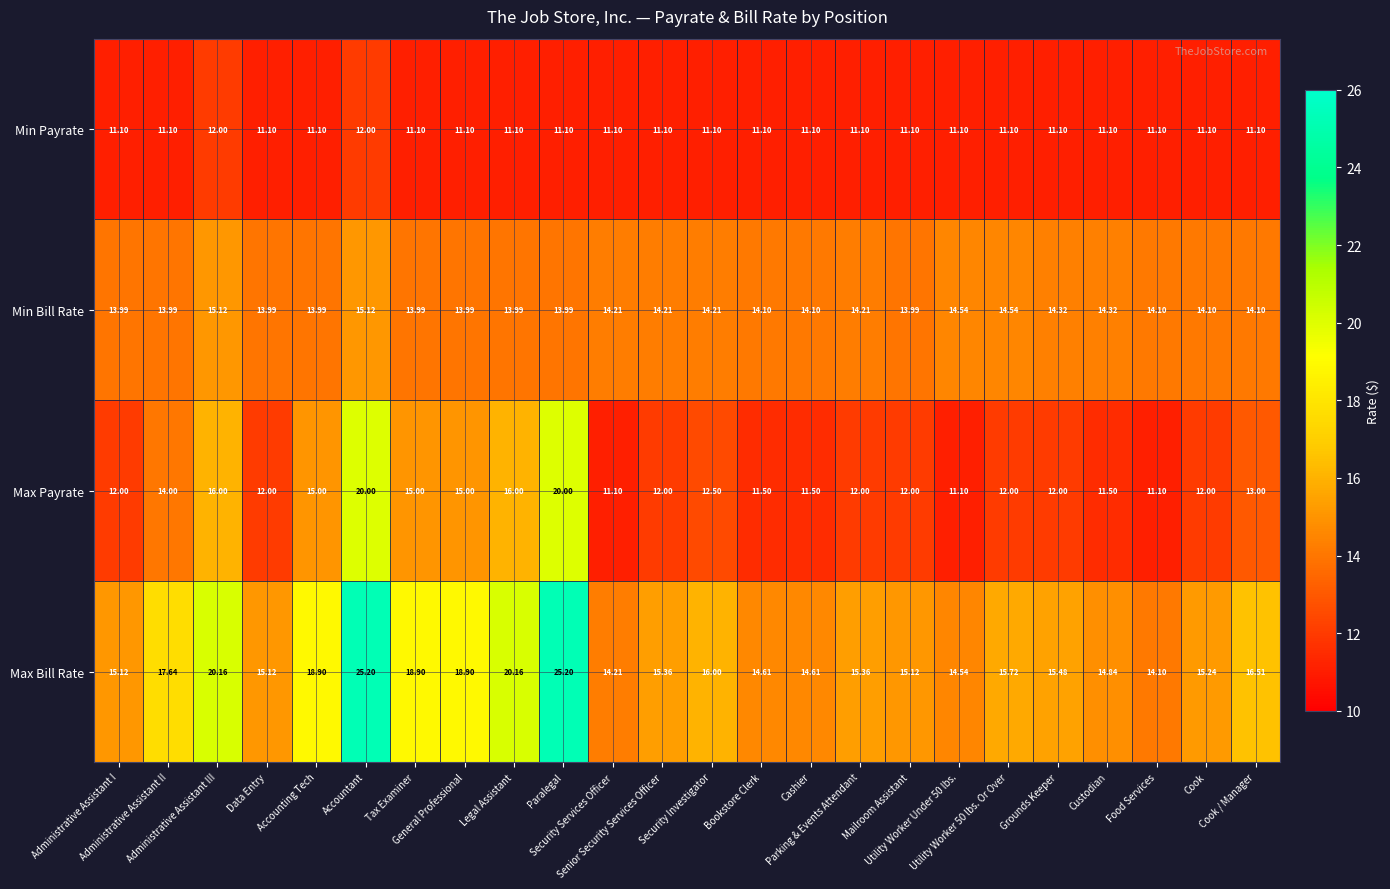

List the series in order of their peak value, lowest first.

Min Payrate, Min Bill Rate, Max Payrate, Max Bill Rate